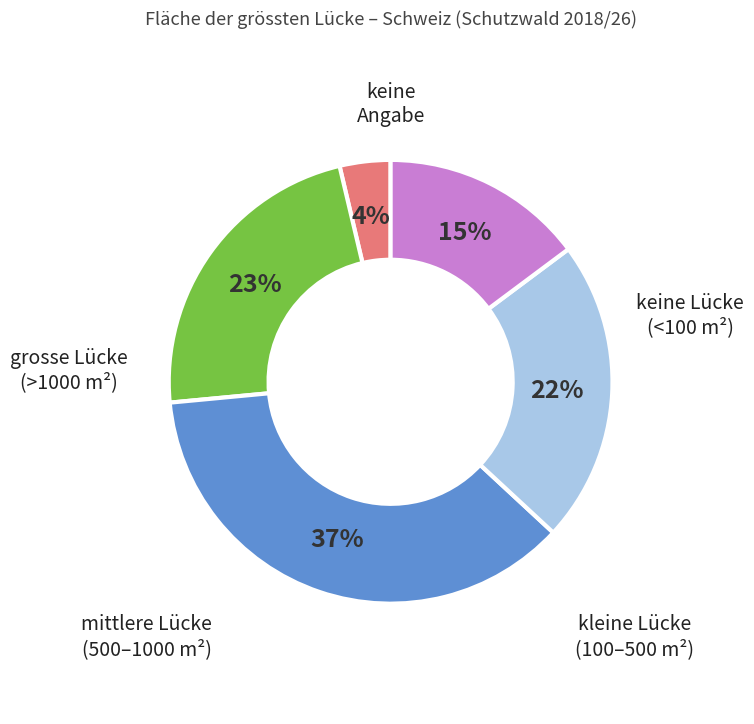

Is there a majority slice in this chart?

No